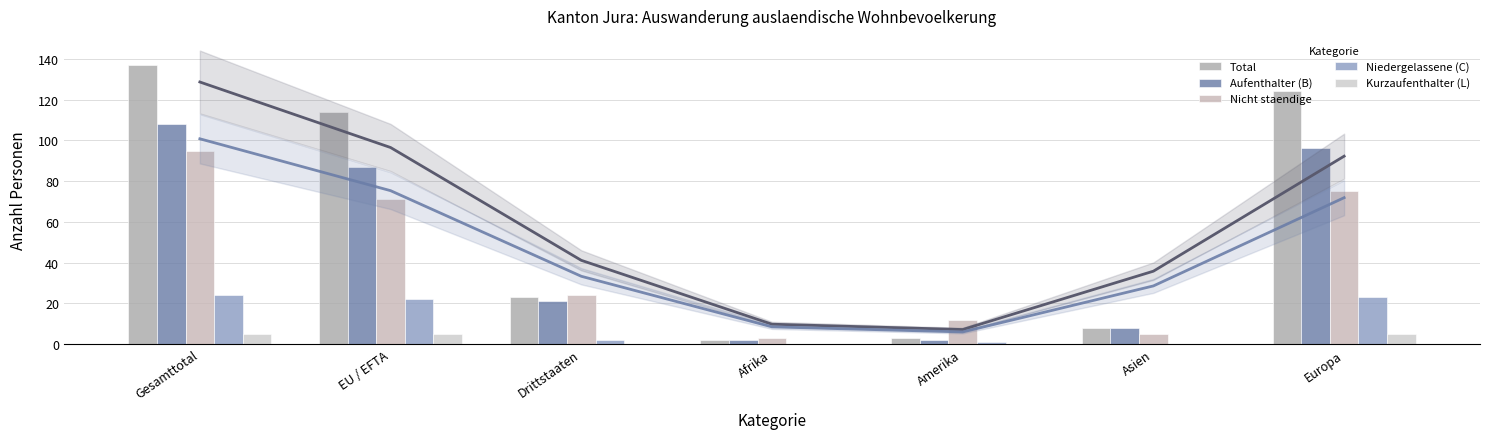

What is the difference between the maximum and minimum values in the Nicht staendige series?

92